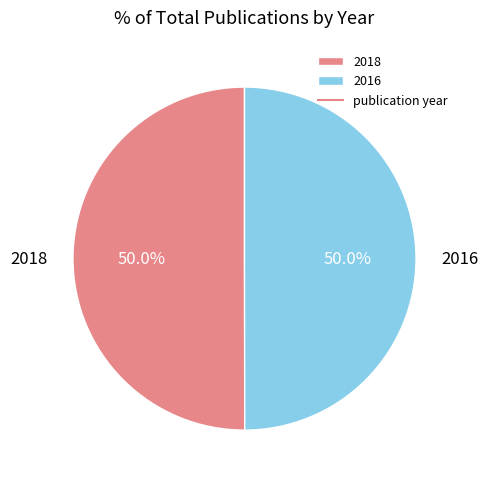

How many slices are in this pie chart?

2